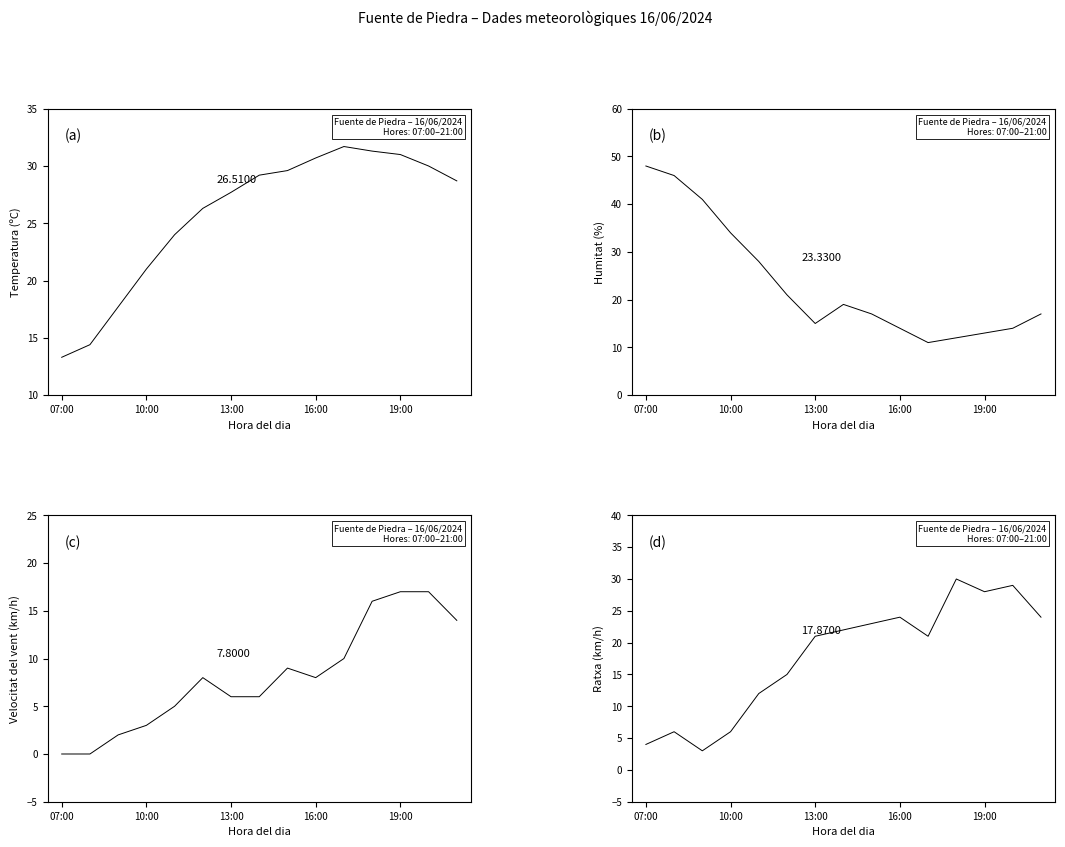

Which series has the largest total across all categories?

Temperatura (ºC)